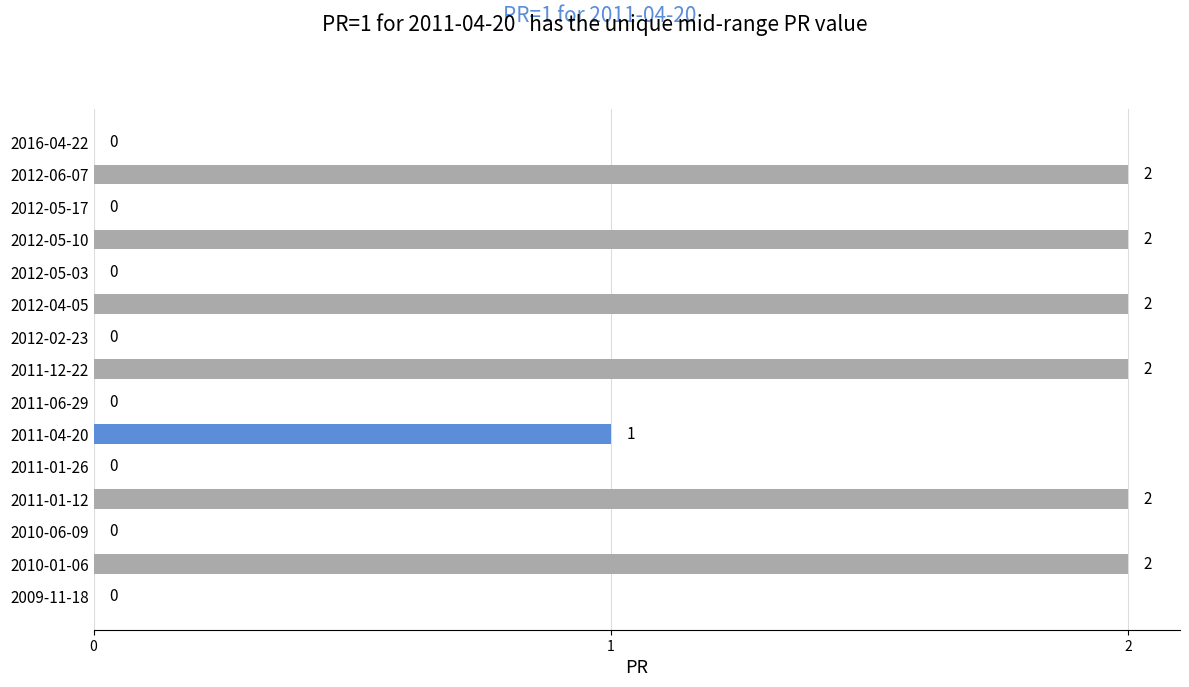

How many values are between 0 and 2?

15